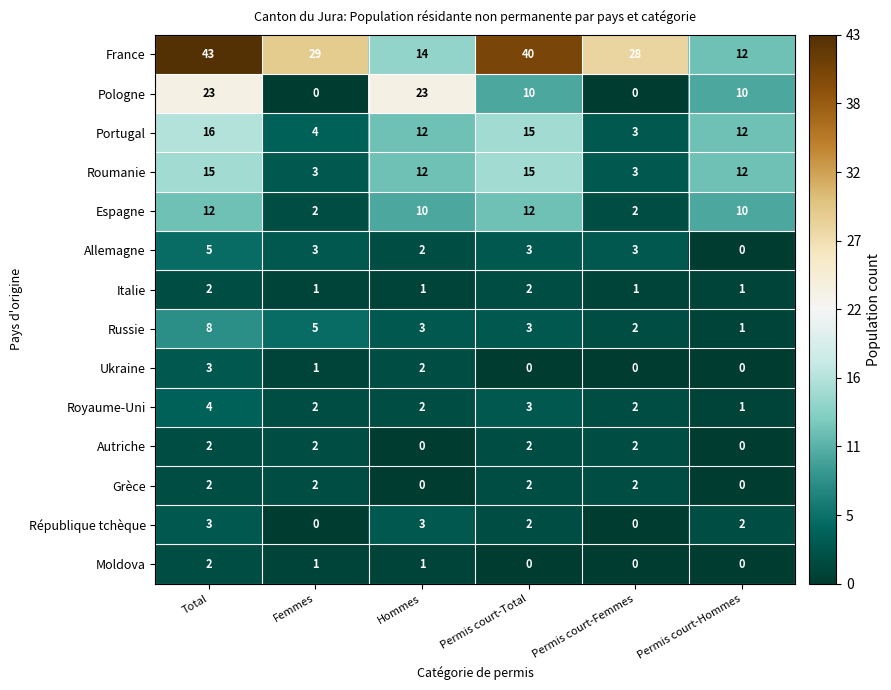

At which label does Moldova first exceed 1?

Total